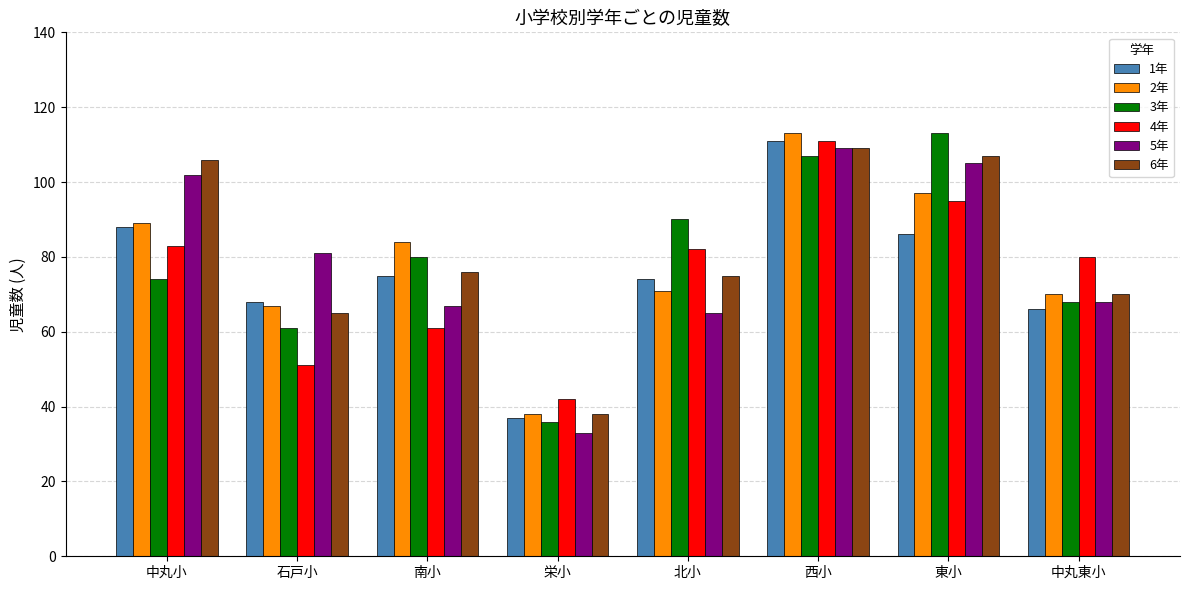

Read the 4年 value at 栄小.

42